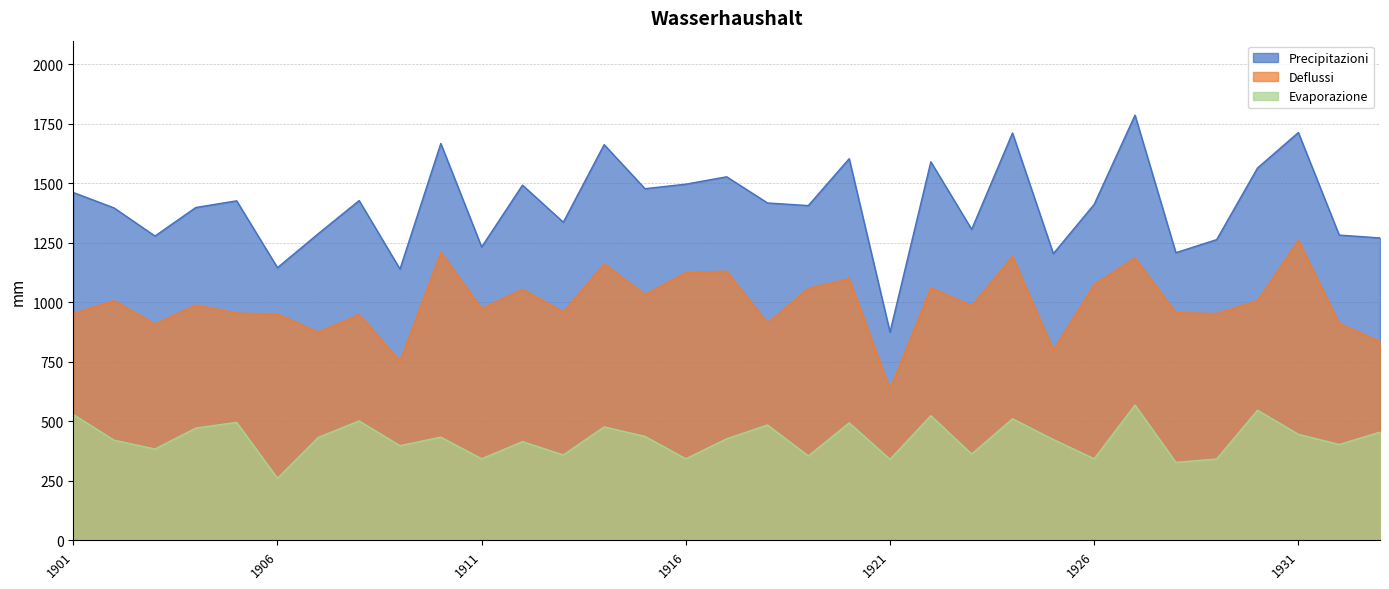

Reading left to right, list all the values displayed in this chart.

Precipitazioni: 1901=1462	1902=1397	1903=1279	1904=1399	1905=1427	1906=1146	1907=1289	1908=1428	1909=1140	1910=1668	1911=1233	1912=1493	1913=1337	1914=1663	1915=1478	1916=1497	1917=1528	1918=1418	1919=1407	1920=1604	1921=875	1922=1591	1923=1307	1924=1712	1925=1205	1926=1412	1927=1787	1928=1209	1929=1264	1930=1565	1931=1714	1932=1283	1933=1271
Deflussi: 1901=954	1902=1007	1903=909	1904=989	1905=955	1906=951	1907=875	1908=949	1909=753	1910=1210	1911=974	1912=1055	1913=960	1914=1162	1915=1033	1916=1125	1917=1131	1918=913	1919=1059	1920=1100	1921=635	1922=1061	1923=986	1924=1193	1925=800	1926=1075	1927=1187	1928=957	1929=953	1930=1007	1931=1261	1932=912	1933=835
Evaporazione: 1901=529	1902=421	1903=384	1904=472	1905=496	1906=261	1907=433	1908=502	1909=398	1910=434	1911=343	1912=415	1913=359	1914=477	1915=437	1916=343	1917=427	1918=485	1919=355	1920=494	1921=341	1922=524	1923=363	1924=511	1925=424	1926=343	1927=569	1928=328	1929=342	1930=547	1931=446	1932=403	1933=455